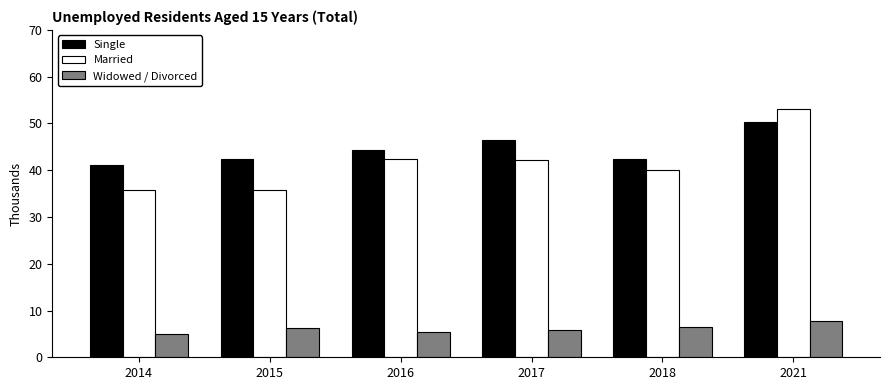

What is the difference between the second highest and second lowest values in the Widowed / Divorced series?

0.9